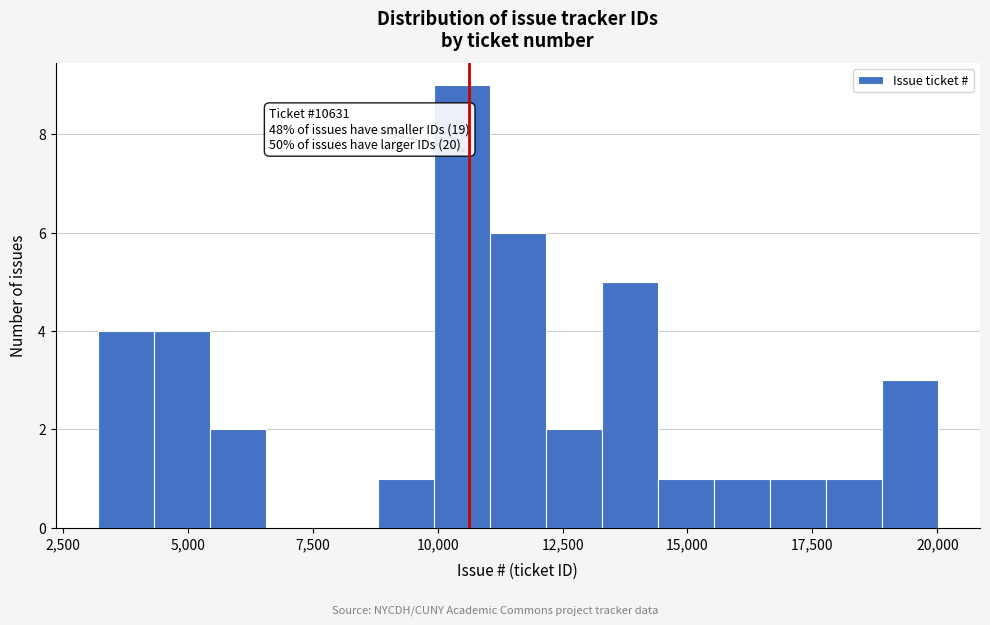

Read against the x-axis, roughly where is the centre of the tallest bar?

10500